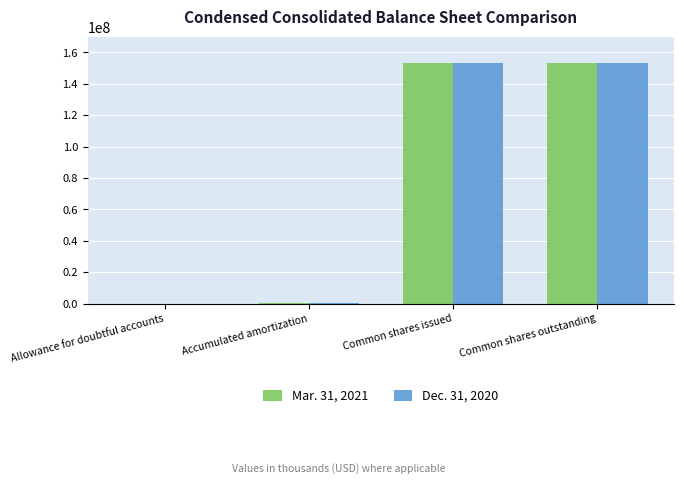

How many categories are shown in the chart?

4